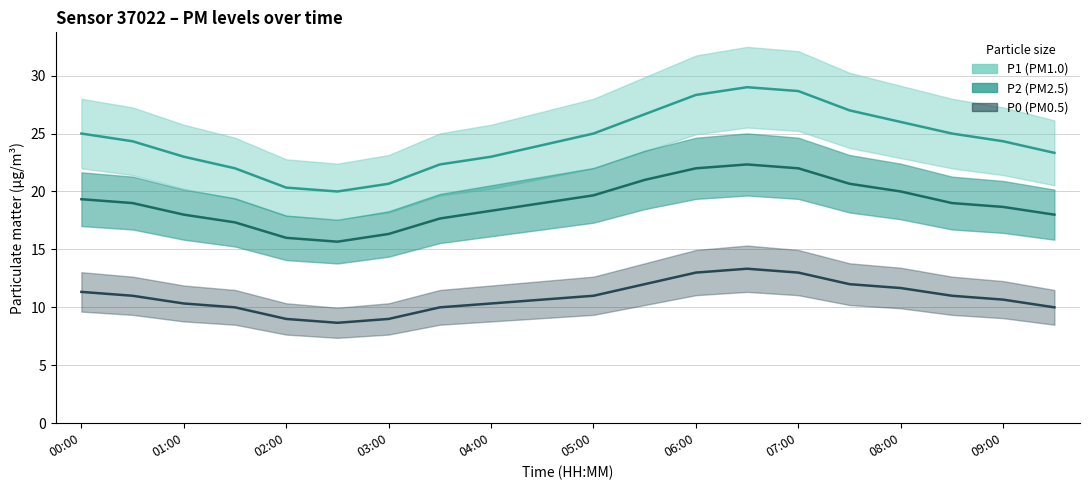

Does the chart display data point markers on the line(s)?

No